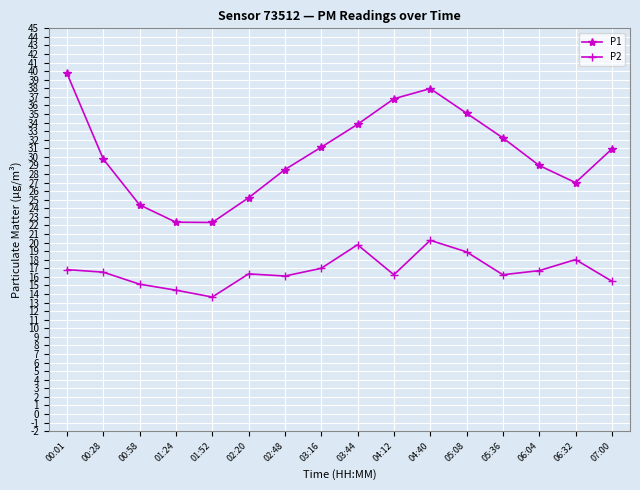

True or false: P2 and P1 intersect in this chart.

False